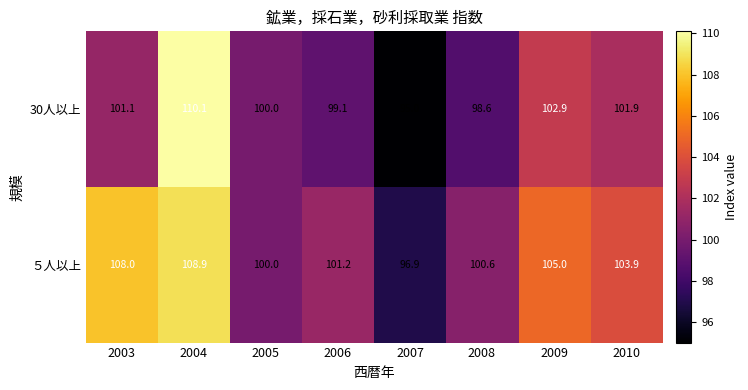

Reading left to right, transcribe all the data shown in this chart.

30人以上: 101.1	110.1	100.0	99.1	95.0	98.6	102.9	101.9
５人以上: 108.0	108.9	100.0	101.2	96.9	100.6	105.0	103.9